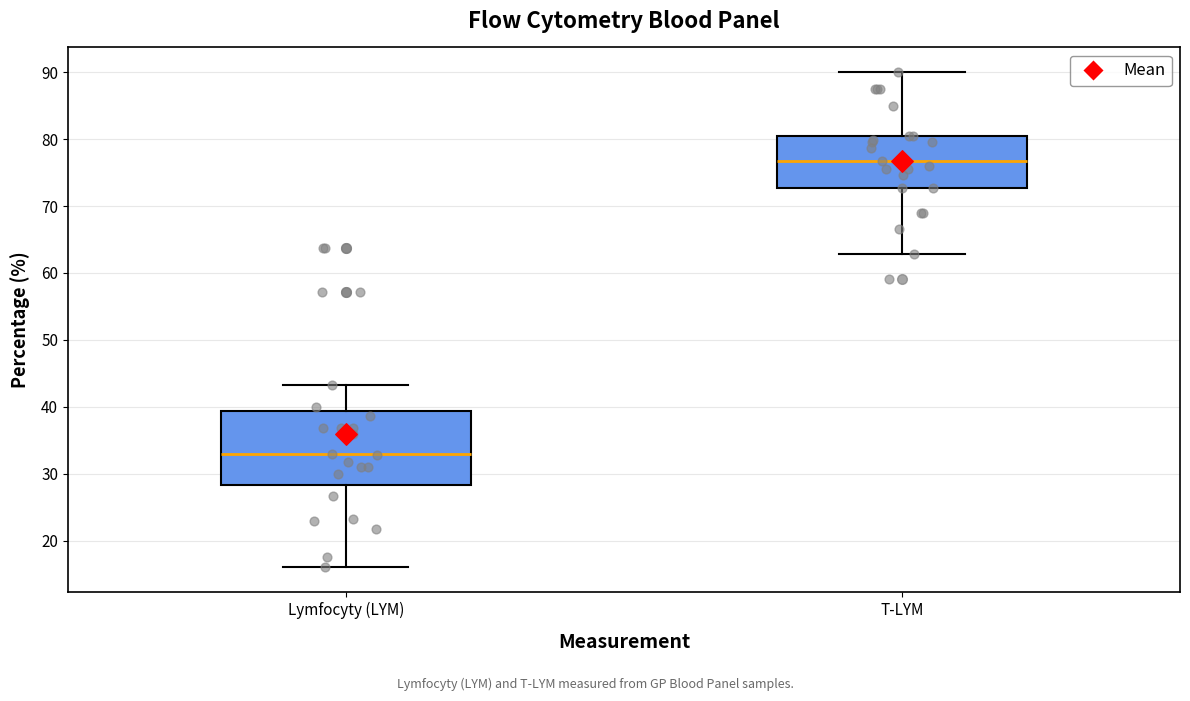

Which box has the highest median line?

T-LYM